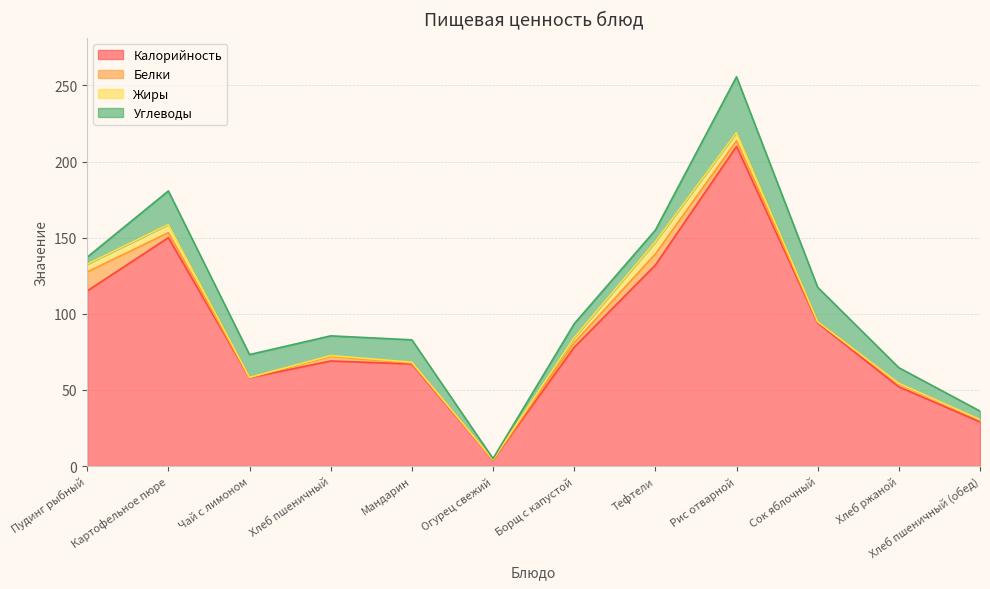

Is the value of Калорийность at Мандарин greater than the value of Жиры at Тефтели?

Yes